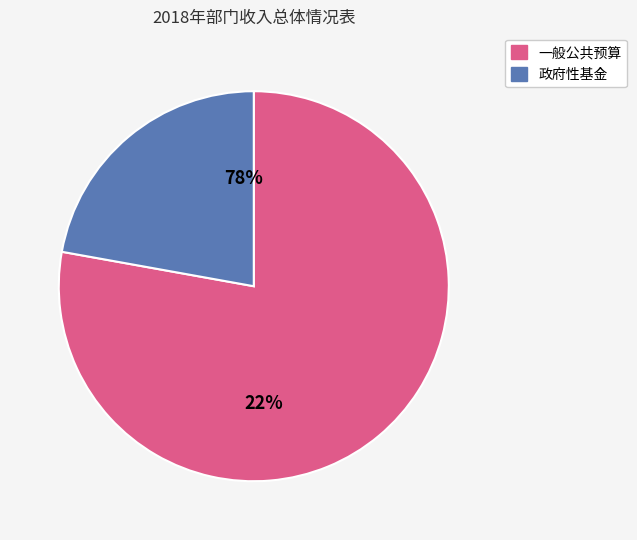

Is it true that 一般公共预算 is 78% of the pie?

True